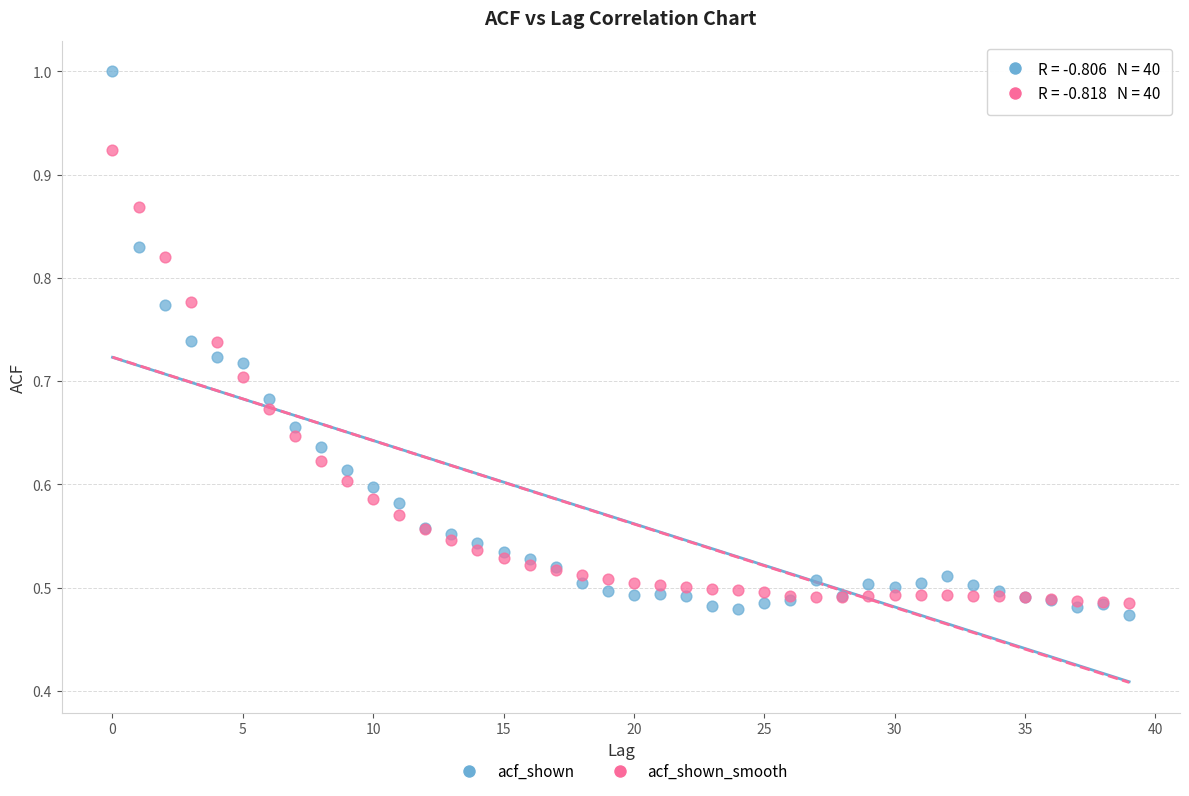

Which series has the largest Y range (max minus min)?

acf_shown